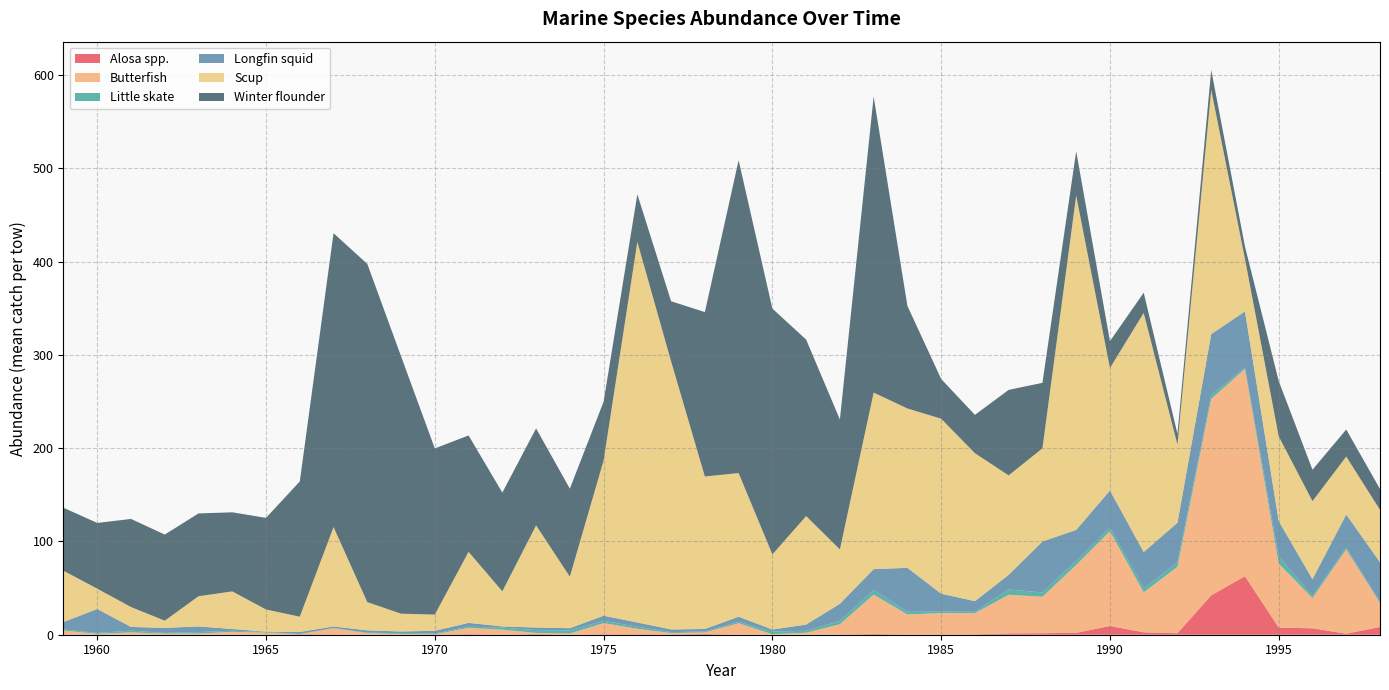

Reading left to right, what are all the values shown in this chart?

Alosa spp.: 0.1	0.3	0.1	0.3	0.3	0.2	0.1	0.5	0.3	0.2	0.2	0.1	0.6	0.2	0.6	0.2	0.4	0.5	0.3	0.7	0.1	0.1	0.1	0.3	0.7	0.3	0.3	0.4	1.5	1.6	2.0	9.3	2.6	1.6	42.3	62.7	7.6	6.9	1.1	8.3
Butterfish: 4.4	0.7	2.4	0.9	0.9	3.0	2.2	0.1	6.6	1.5	0.6	0.3	6.8	5.3	1.3	1.1	12.1	5.9	1.4	1.8	12.3	0.5	2.0	11.0	42.2	21.5	22.9	22.7	41.4	39.1	72.7	101.6	42.8	71.2	210.6	222.2	68.7	32.4	90.3	25.8
Little skate: 1.0	1.0	1.9	0.8	1.7	1.1	0.7	0.2	0.4	0.5	0.8	0.8	1.3	2.1	3.1	3.4	2.4	2.3	1.0	0.9	1.4	2.9	2.1	3.5	5.0	2.9	1.6	1.5	5.8	4.5	4.4	4.0	4.3	4.8	4.0	1.7	7.6	2.1	2.1	1.0
Longfin squid: 8.0	25.7	4.0	5.4	6.0	1.9	0.4	2.1	1.4	2.4	1.9	3.0	4.0	1.3	2.7	2.4	5.5	4.5	2.9	2.7	5.5	2.1	6.7	18.5	22.4	47.1	19.2	11.4	15.5	54.8	33.2	39.7	38.9	42.5	65.5	60.0	37.9	18.1	35.4	42.6
Scup: 55.0	21.8	21.3	7.8	32.4	40.3	23.8	16.4	106.6	30.3	19.1	17.4	76.2	37.7	109.5	55.2	166.4	408.0	287.3	163.5	154.0	80.5	116.3	58.3	189.3	170.8	187.6	158.6	106.6	99.9	358.5	131.3	256.4	83.7	261.8	56.2	90.8	83.7	62.1	56.2
Winter flounder: 67.5	70.5	94.4	92.3	88.8	84.8	98.2	145.0	315.0	362.5	275.9	178.1	124.7	105.8	104.0	94.3	63.0	50.9	64.5	176.2	335.3	263.5	189.2	139.2	317.3	109.9	42.6	41.1	91.7	70.2	47.4	28.8	21.6	11.6	21.4	13.3	59.3	33.7	29.0	22.3